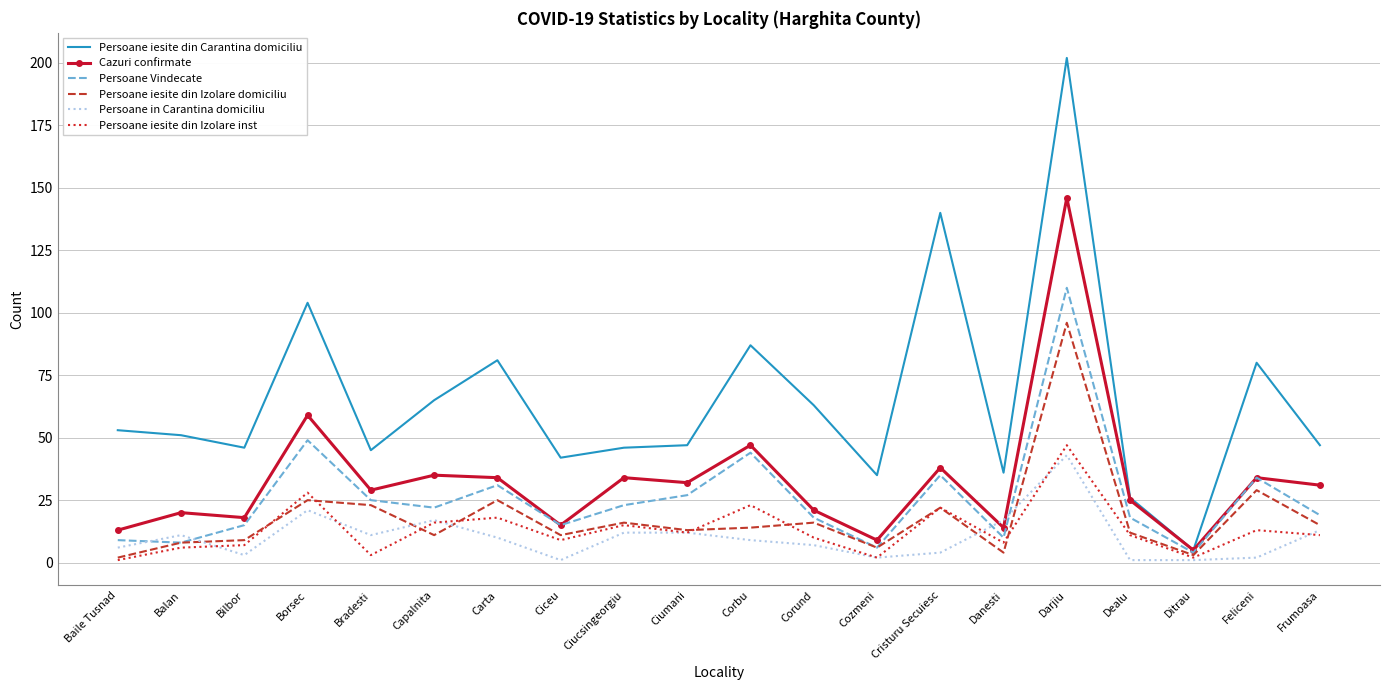

Is it true that Cazuri confirmate equals 34 at Ciucsingeorgiu?

True